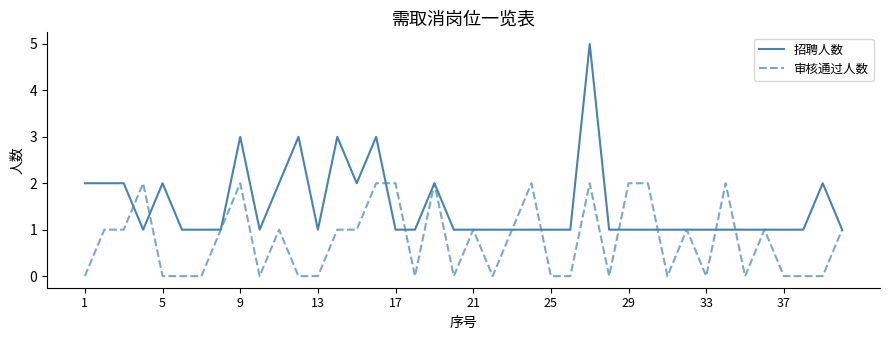

How many lines are shown in the chart?

2